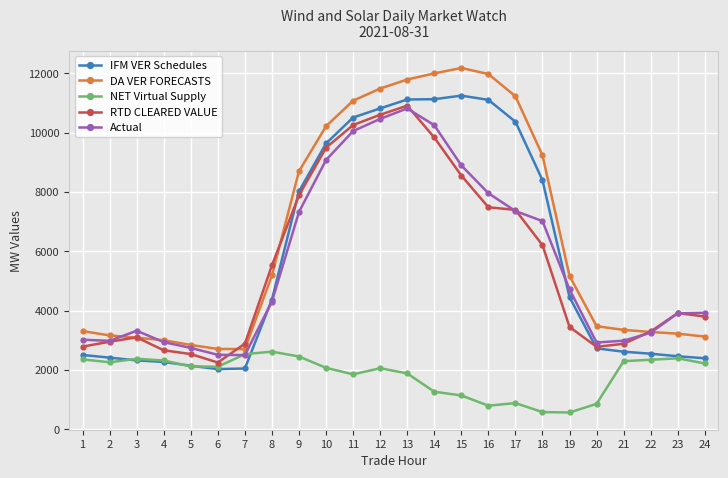

True or false: Actual has more than 1 interior local peaks.

True